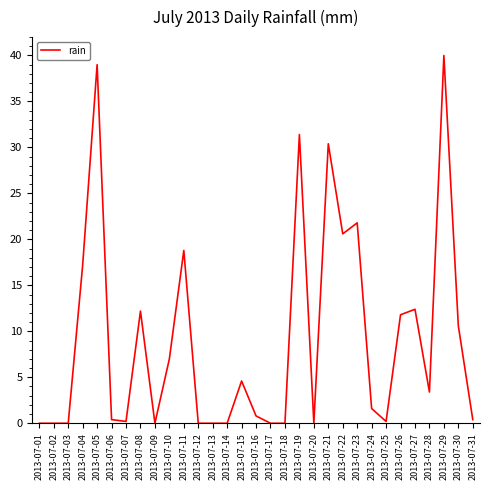

What is the change in value from 2013-07-06 to 2013-07-07?

-0.2